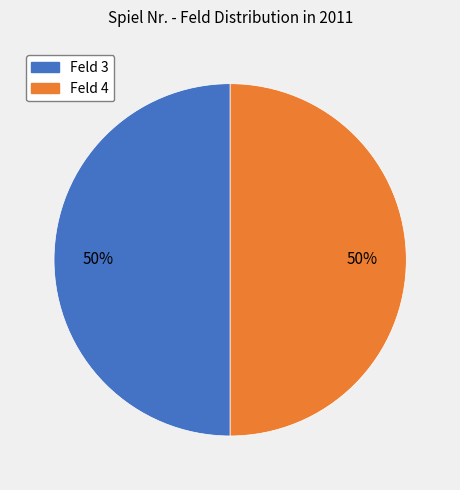

To the nearest percent, what is the average slice percentage?

50%